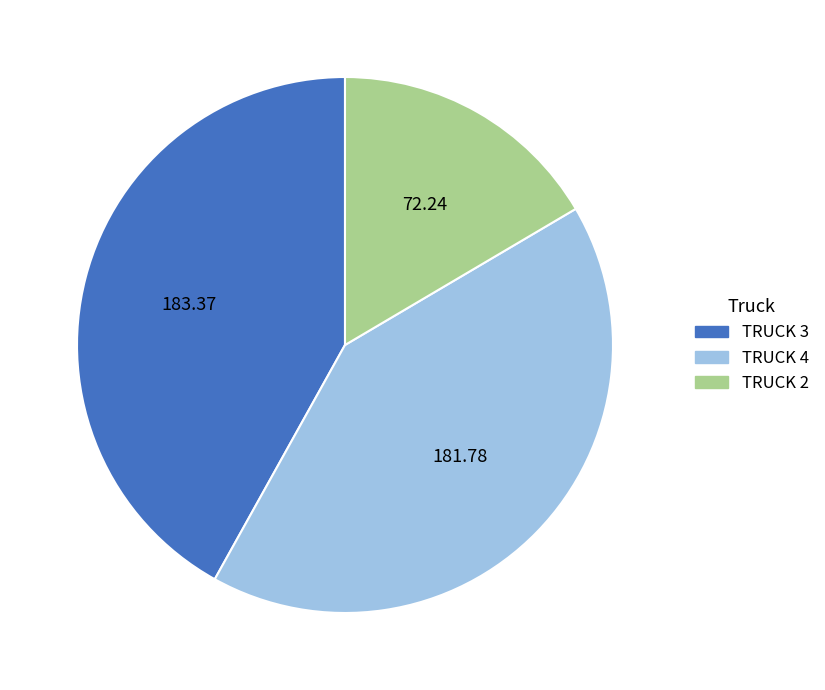

Is it true that TRUCK 3 is 29% of the pie?

False